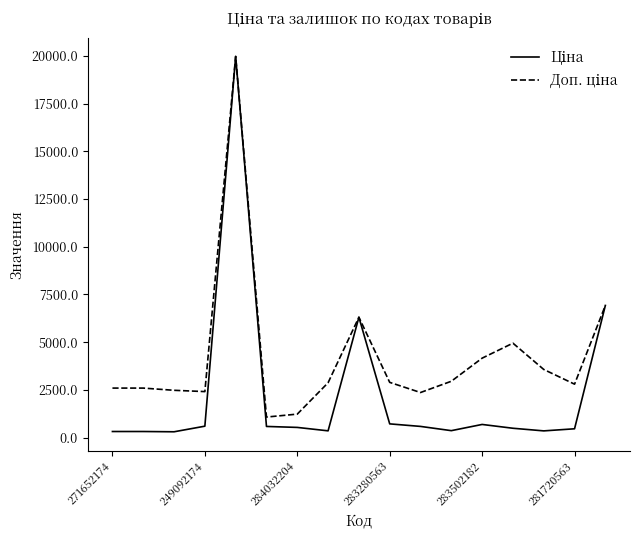

What is the greatest value displayed?

19964.2